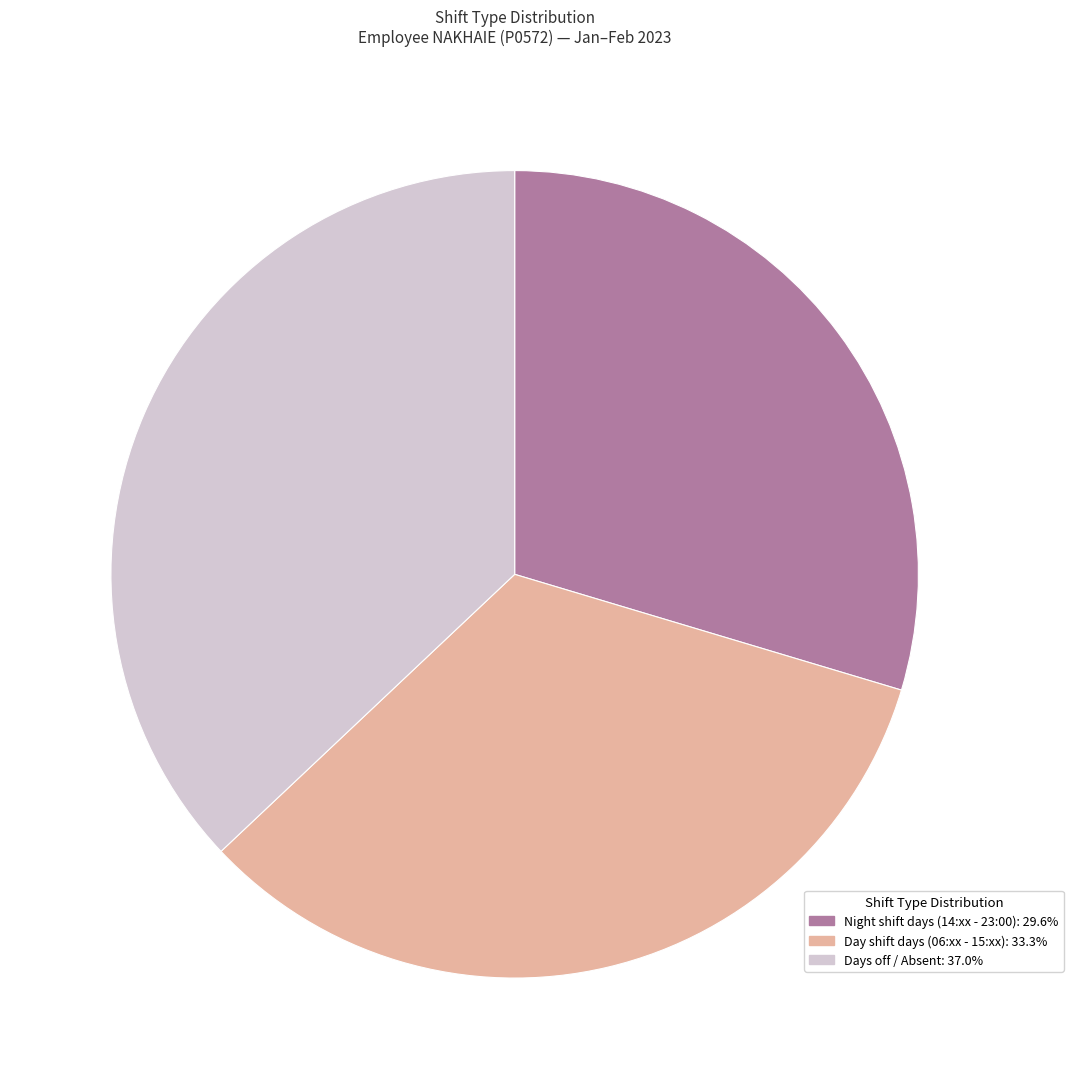

Is there a majority slice in this chart?

No